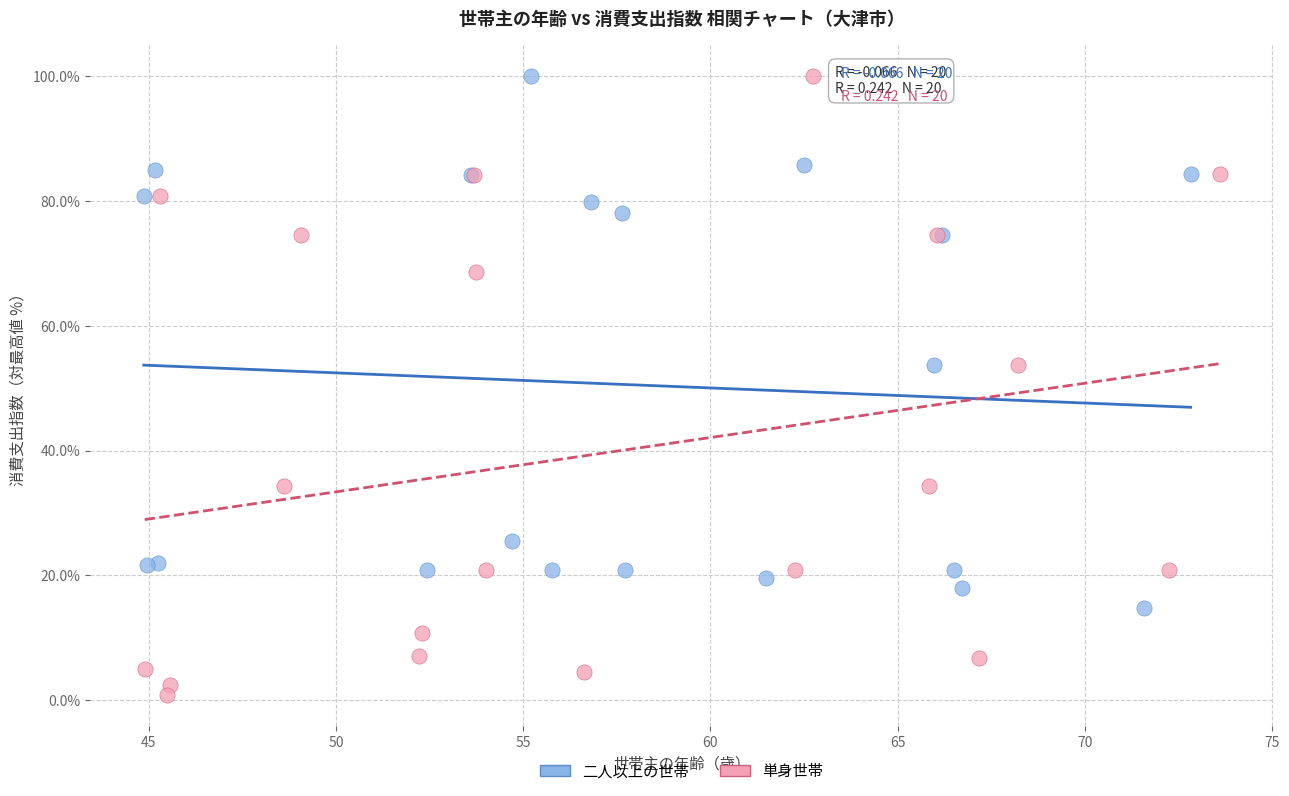

Which series contains the lowest Y value?

単身世帯